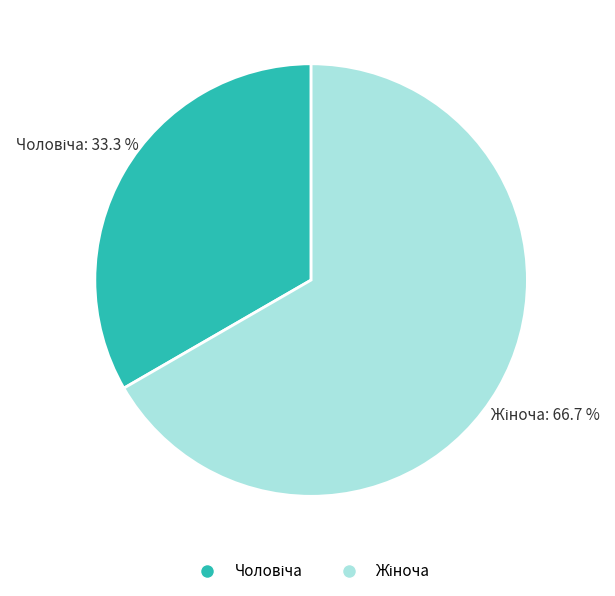

Is there a majority slice in this chart?

Yes